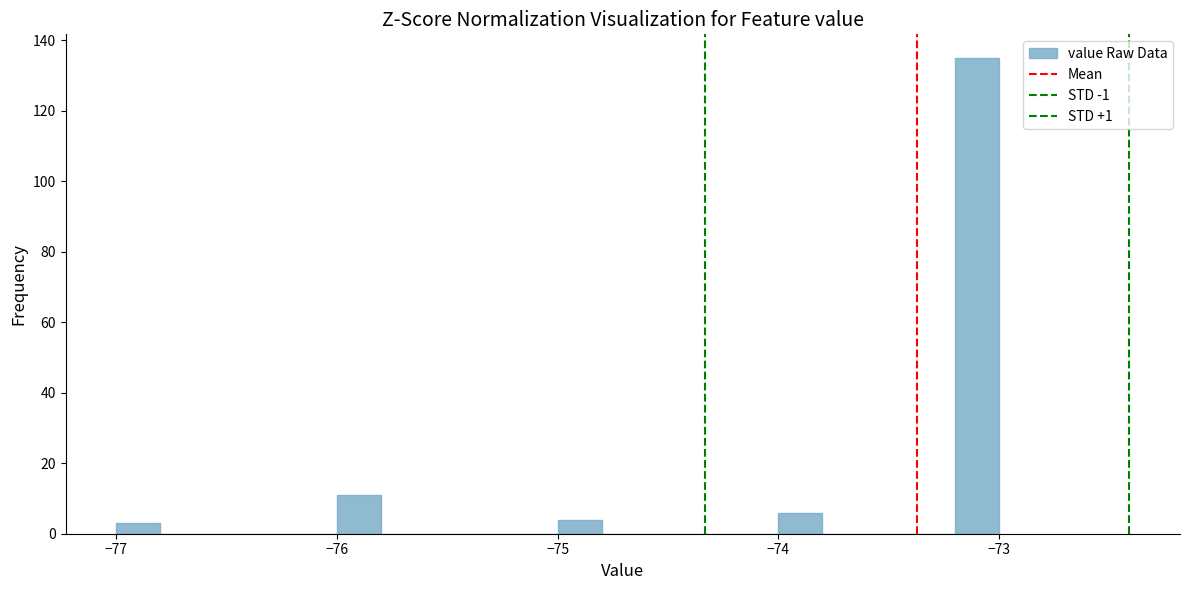

Around what value on the x-axis is the tallest bar? Give the approximate position of its centre, as read against the axis.

-73.1